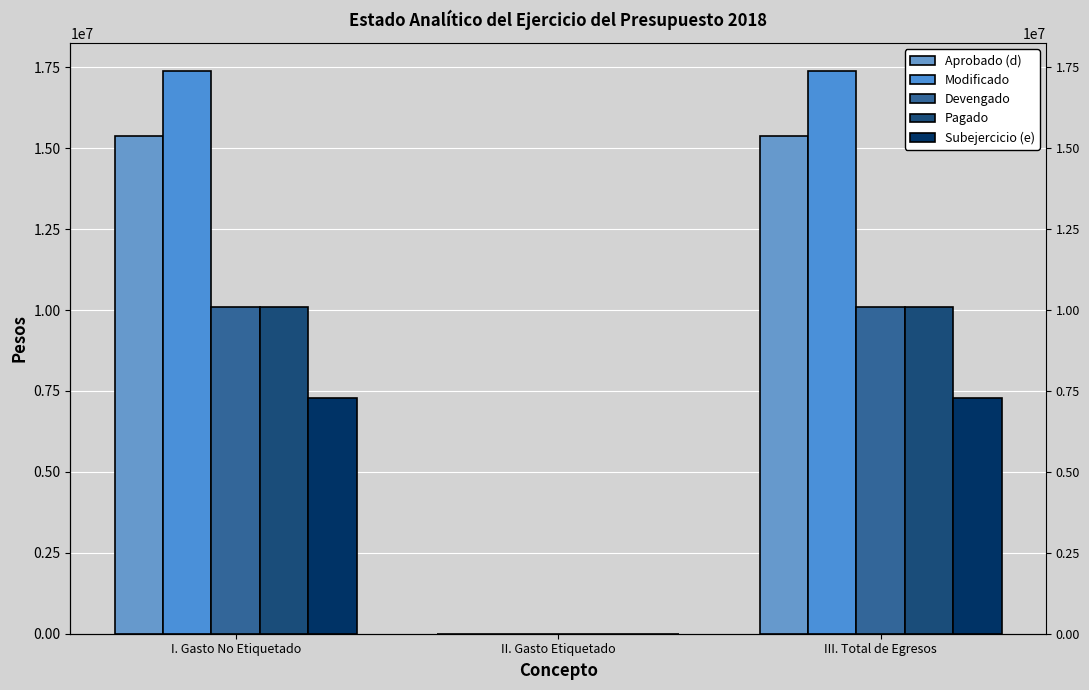

What is the total value across all series at I. Gasto No Etiquetado?

60242910.3